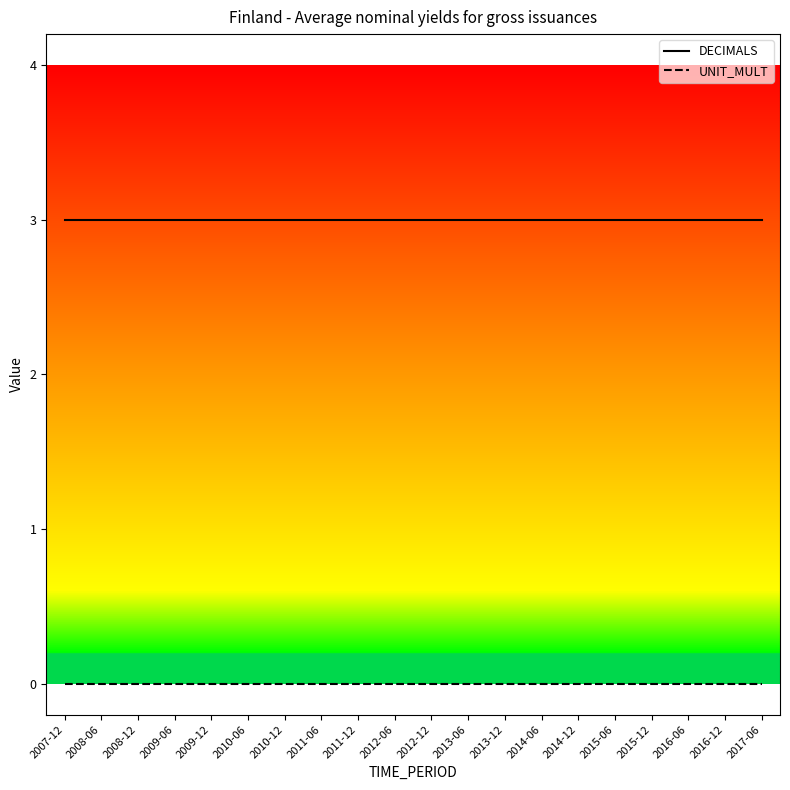

What are all the series names shown in the legend?

DECIMALS, UNIT_MULT